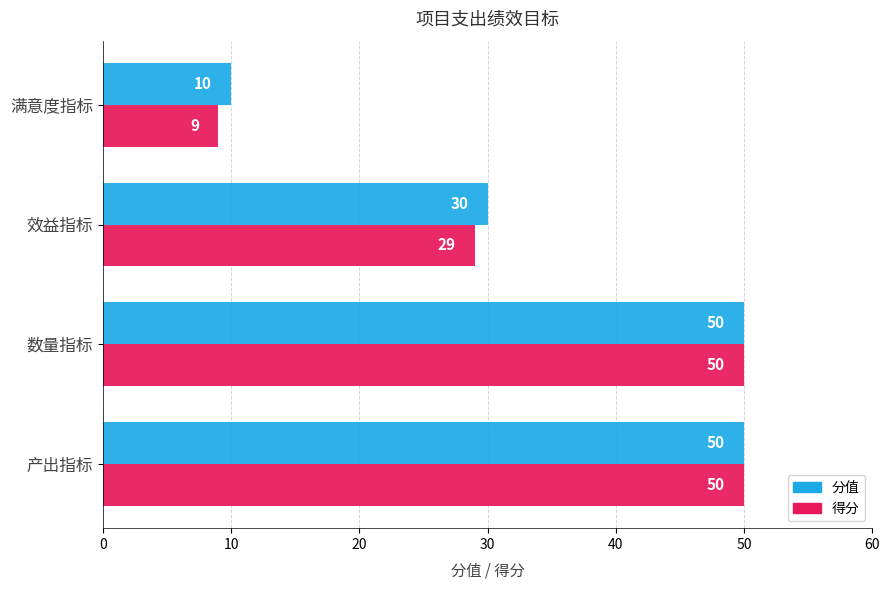

Which series has the largest range (max minus min)?

得分